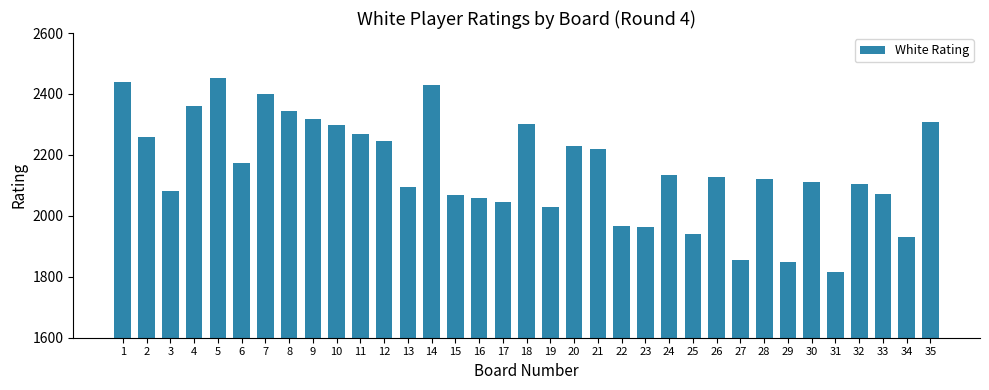

Read the value at 12, to the nearest 50.

2250